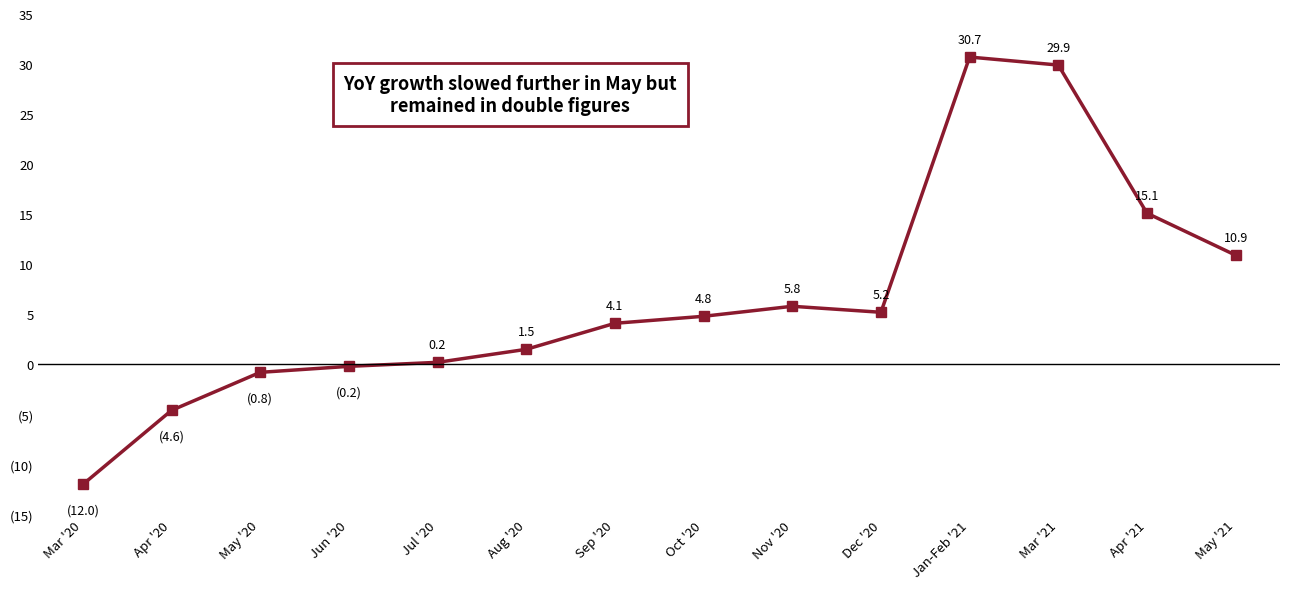

Is this an area chart (filled region under the line)?

No